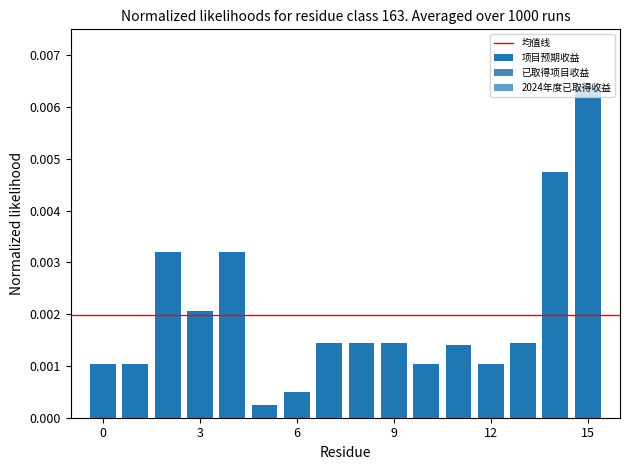

Which series has the largest total across all categories?

项目预期收益